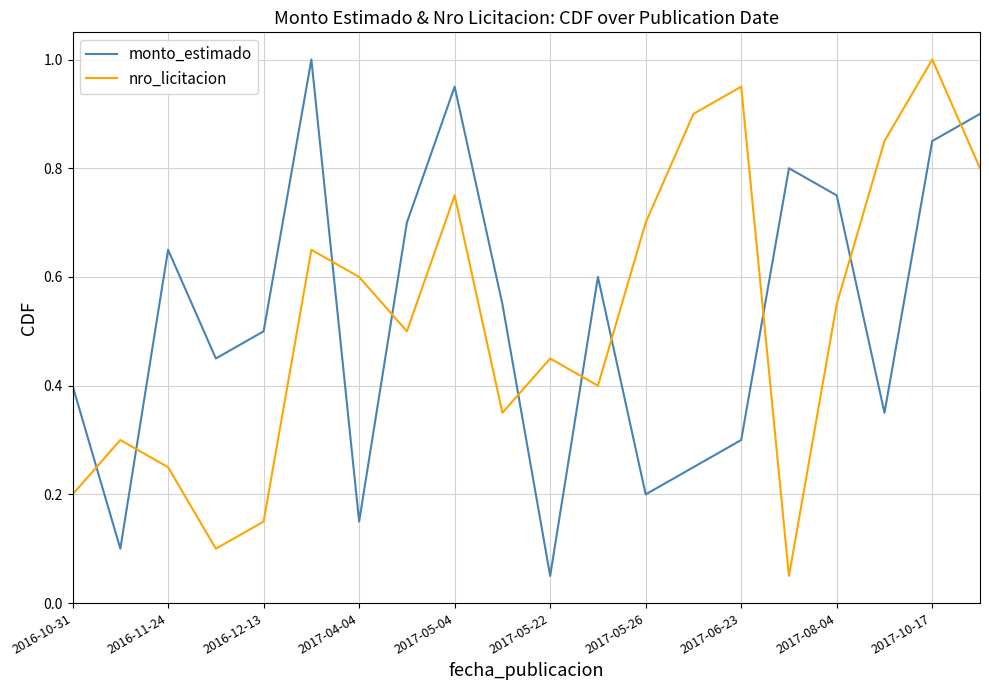

What is the maximum value shown in the chart?

1.0